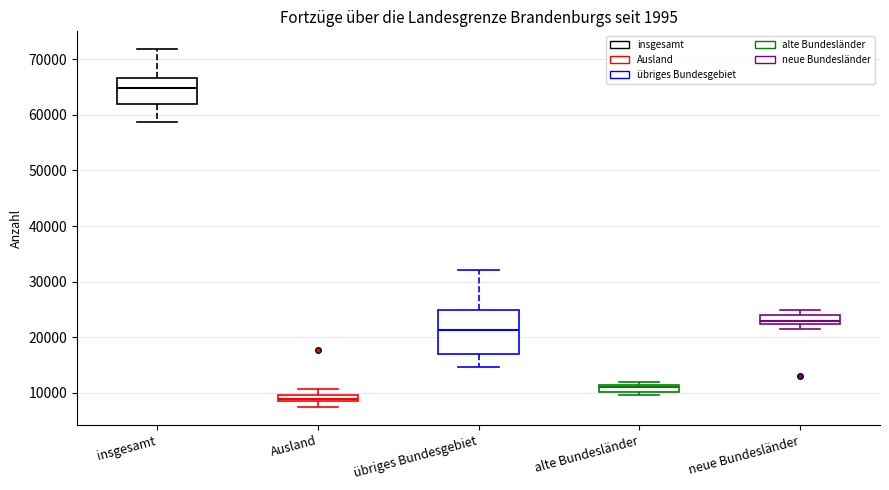

Where is the lower edge of the box for alte Bundesländer on the y-axis? The values are not printed on the chart, so give them approximately, as read against the axis.

10000